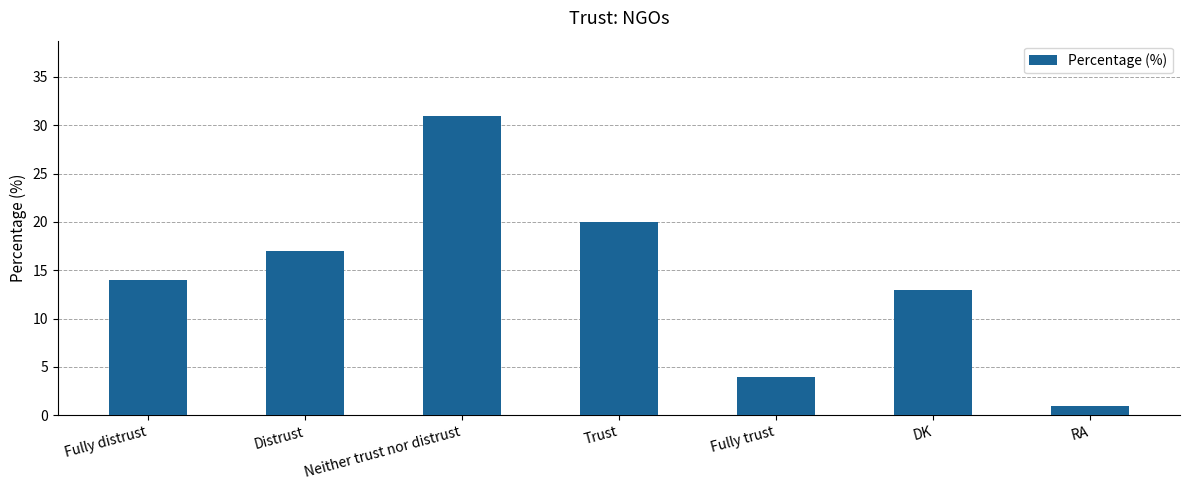

What is the change in value from Fully distrust to DK?

-1